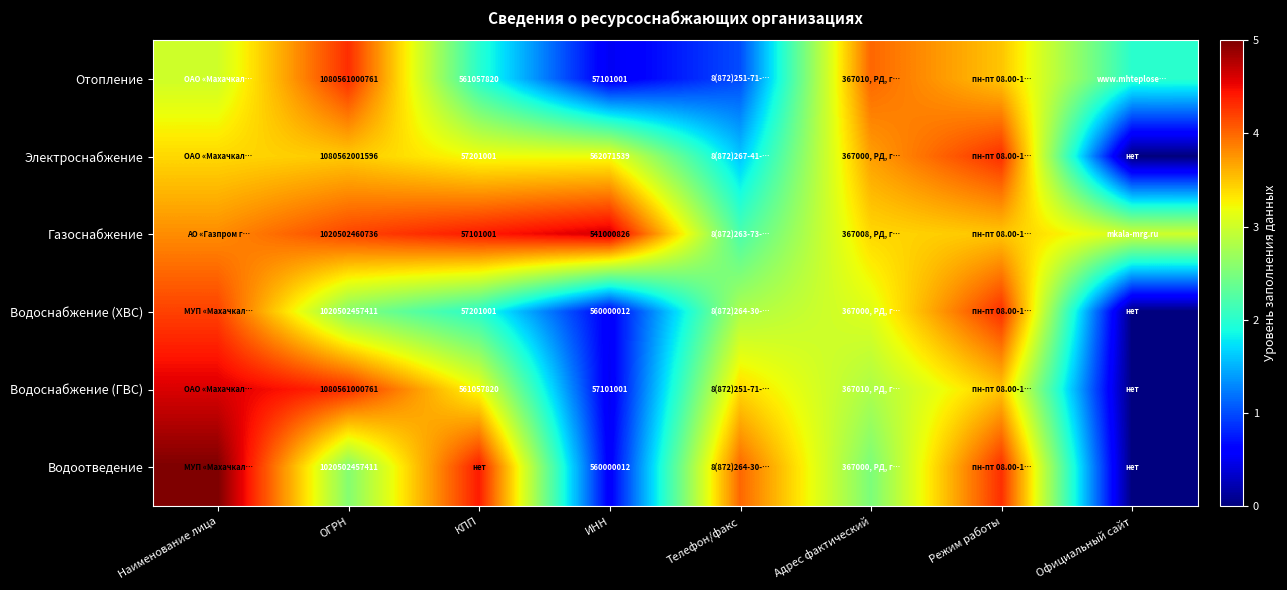

At which category is the sum across all series the highest?

Наименование лица